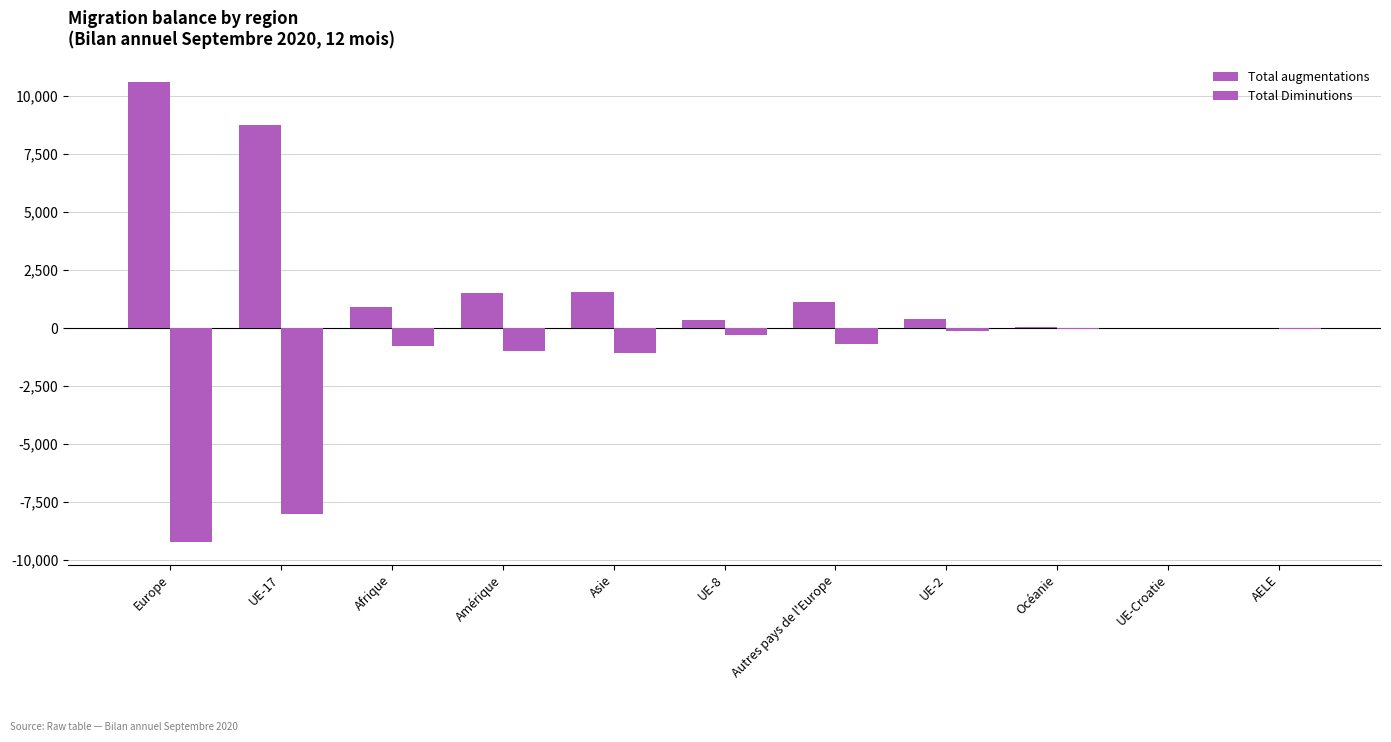

How many groups of bars are there?

11